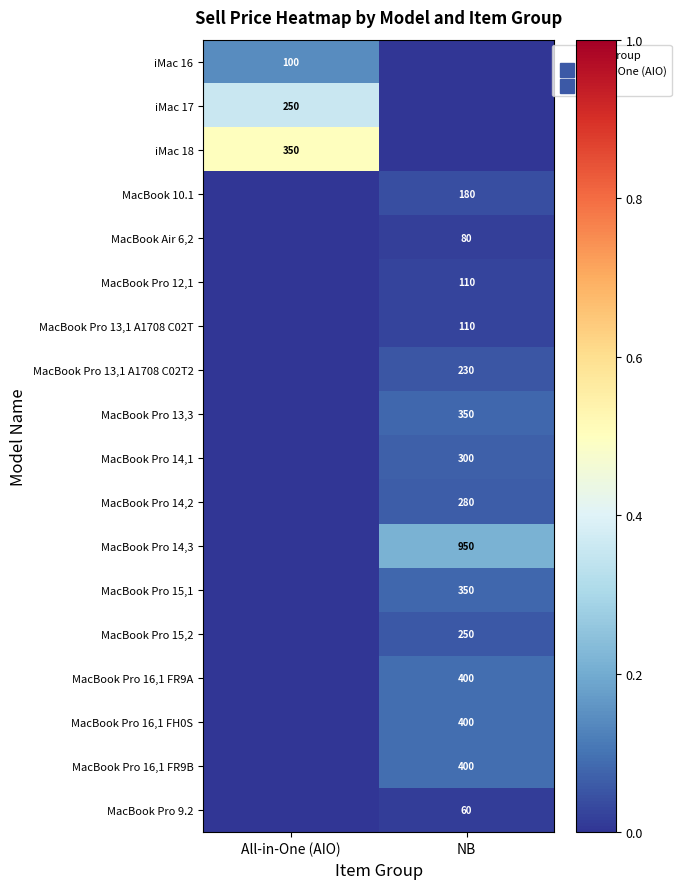

How many values in iMac 17 are above zero?

1